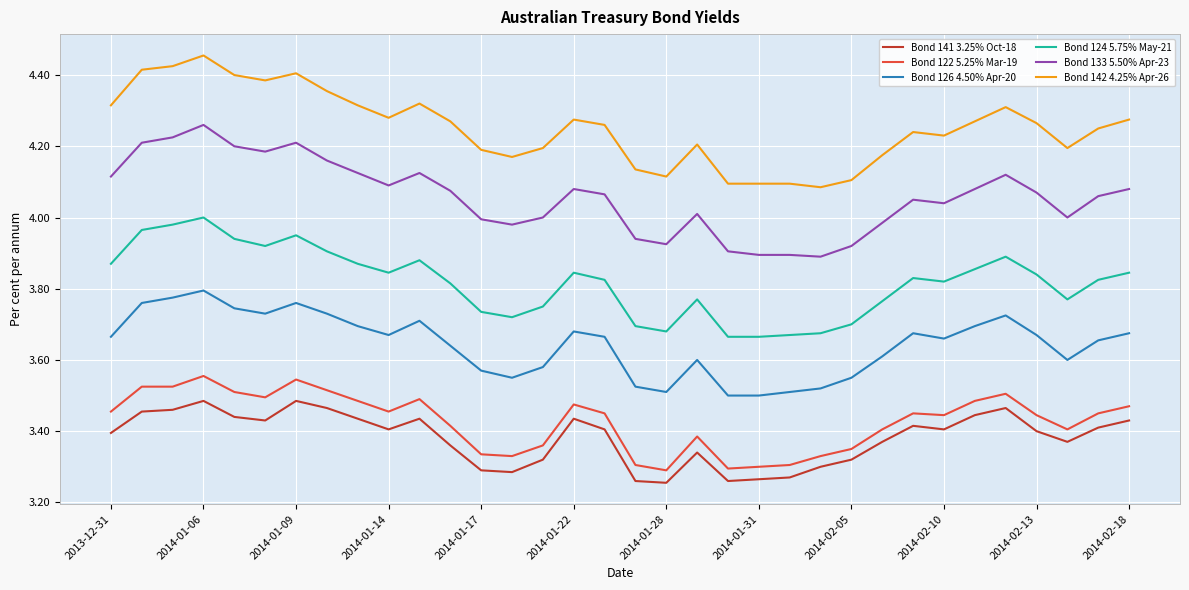

Which series has the largest total across all categories?

Bond 142 4.25% Apr-26